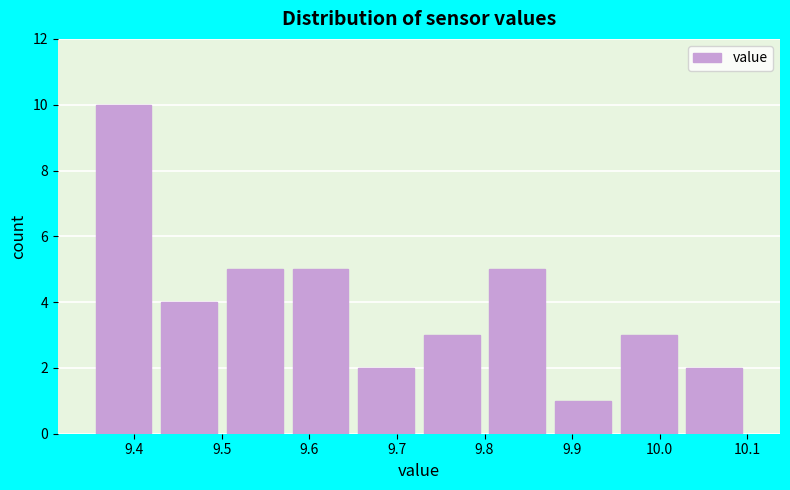

What is the height of the bar covering 10.025 to 10.100 on the x-axis? Neither the bar edges nor the heights are printed on the chart, so give them approximately, as read against the axes.

2